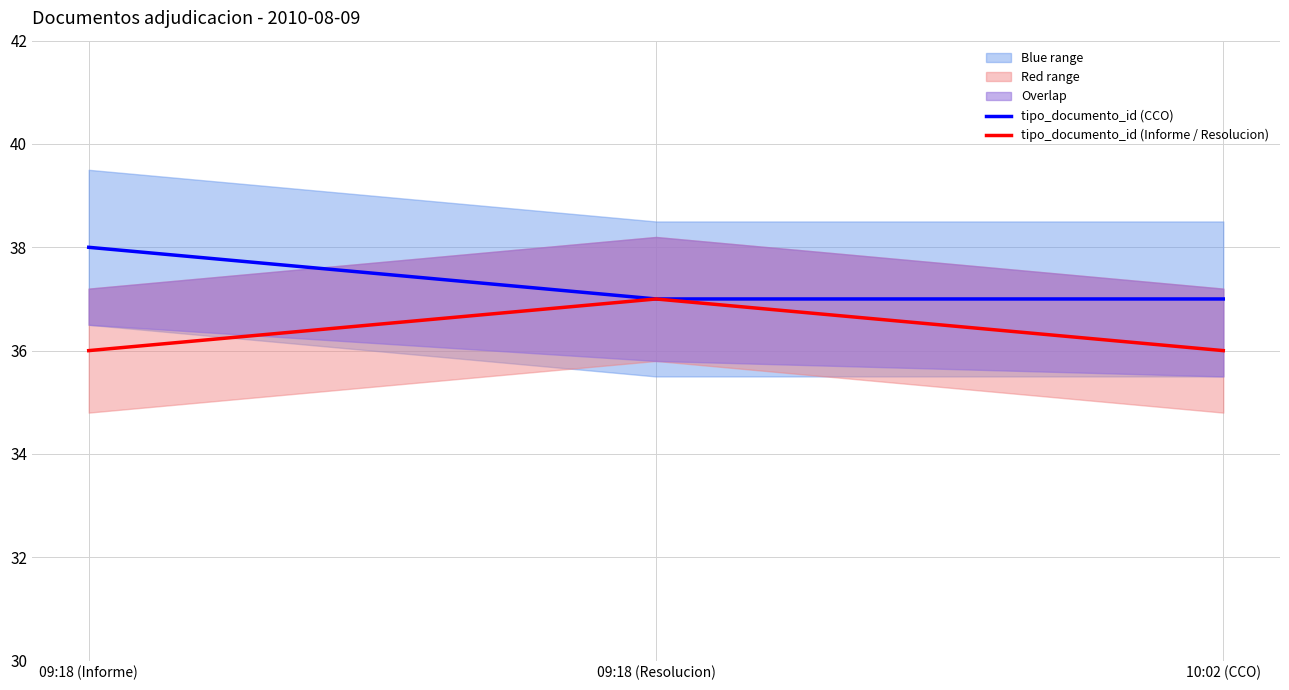

List the series in order of their peak value, highest first.

tipo_documento_id (CCO), tipo_documento_id (Informe / Resolucion)